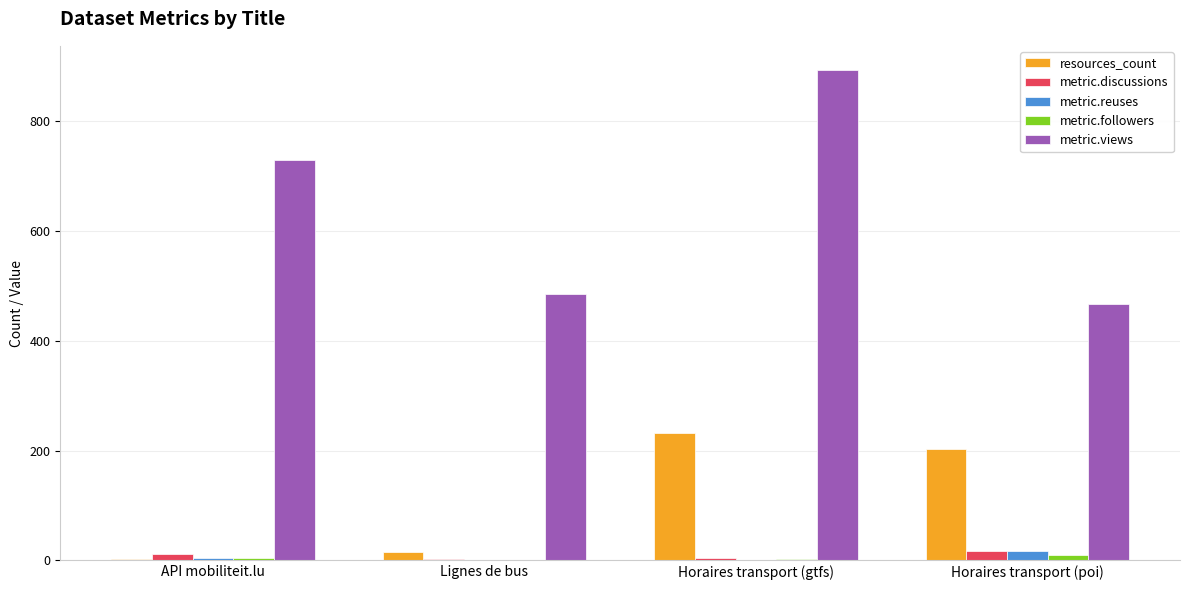

The value of resources_count at Horaires transport (poi) is 117. True or false?

False